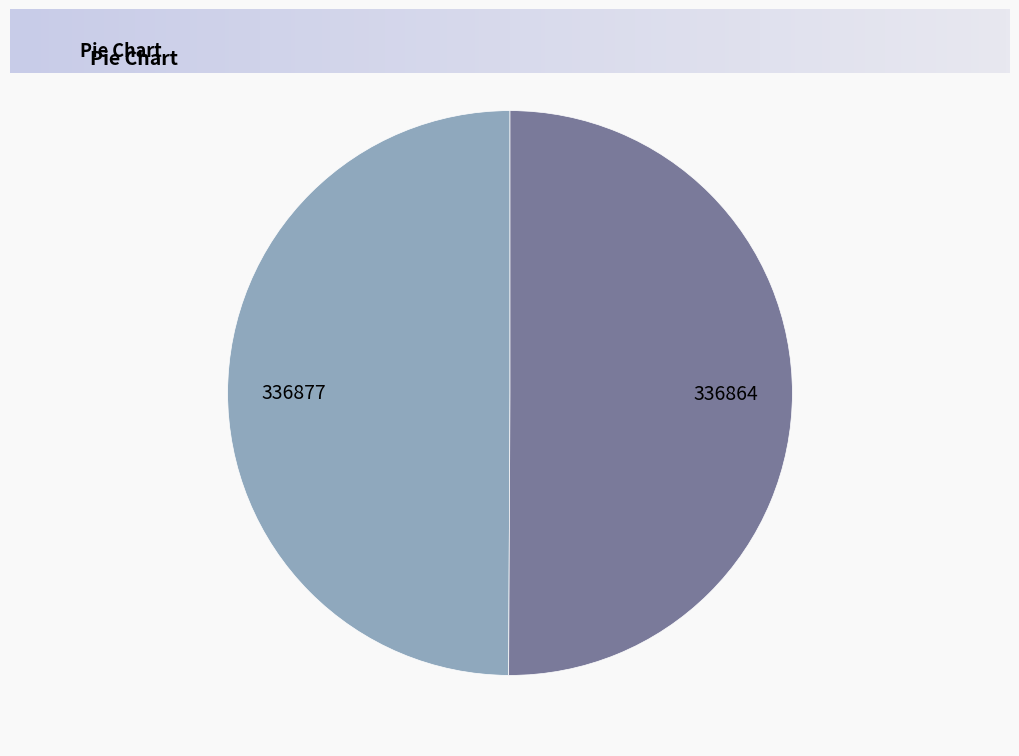

Is it true that 336877 is 1% of the pie?

False